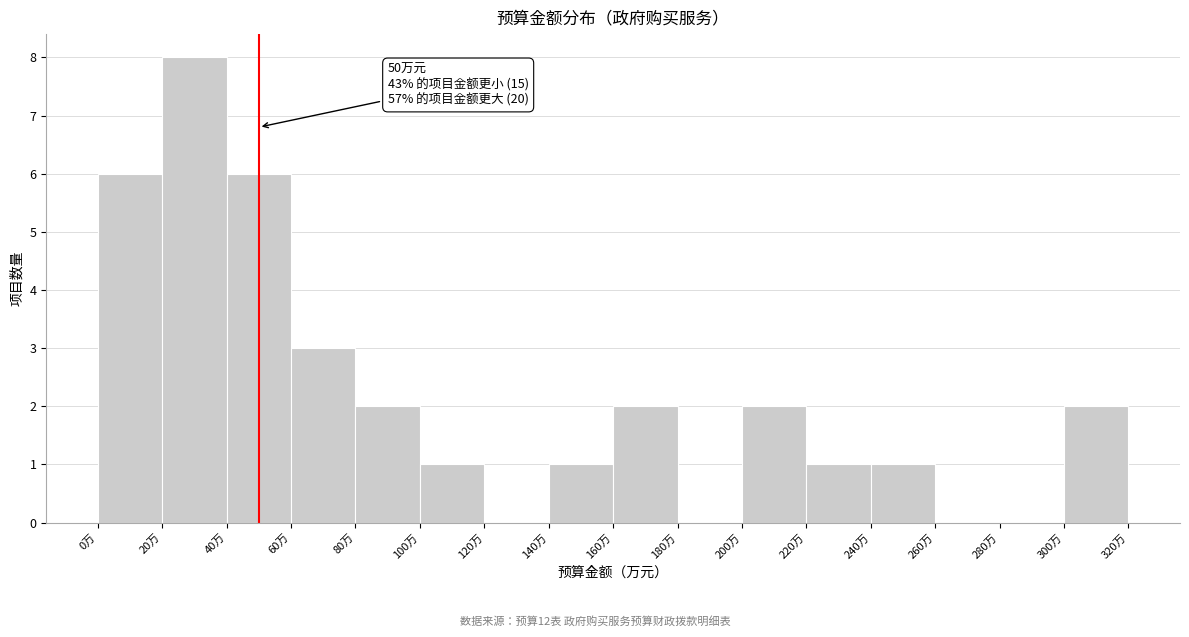

Which range on the x-axis has the tallest bar?

20 to 40